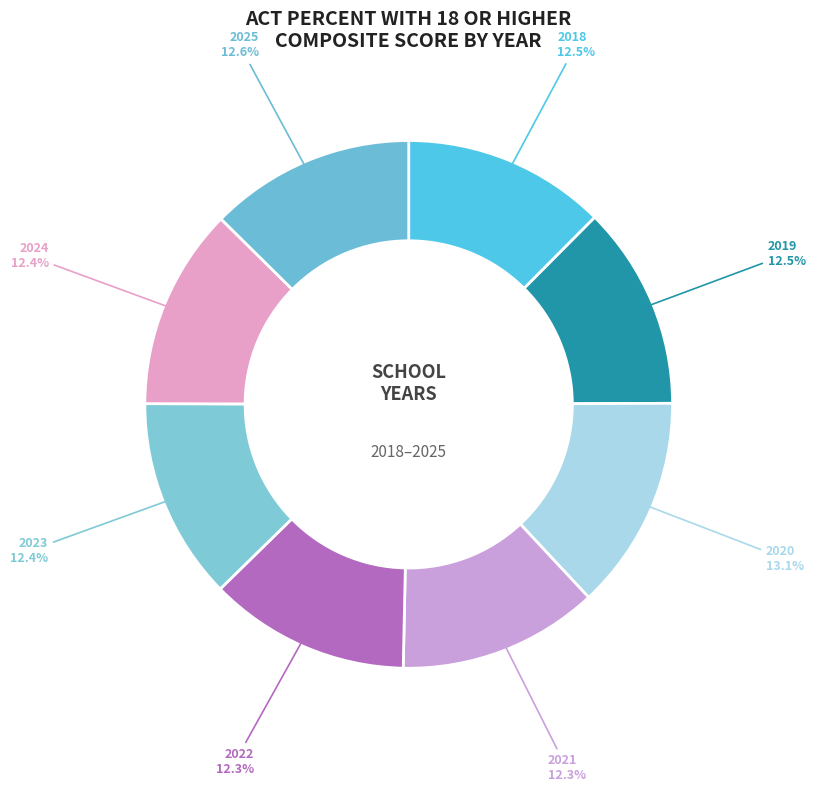

How much of the chart is everything except 2021?

87.7%